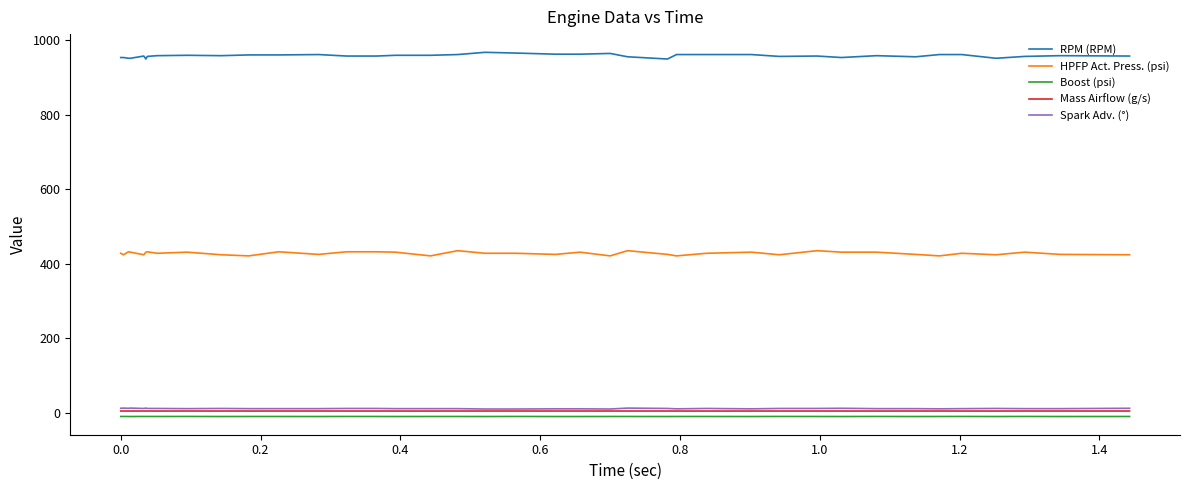

What is the greatest value displayed?

968.0